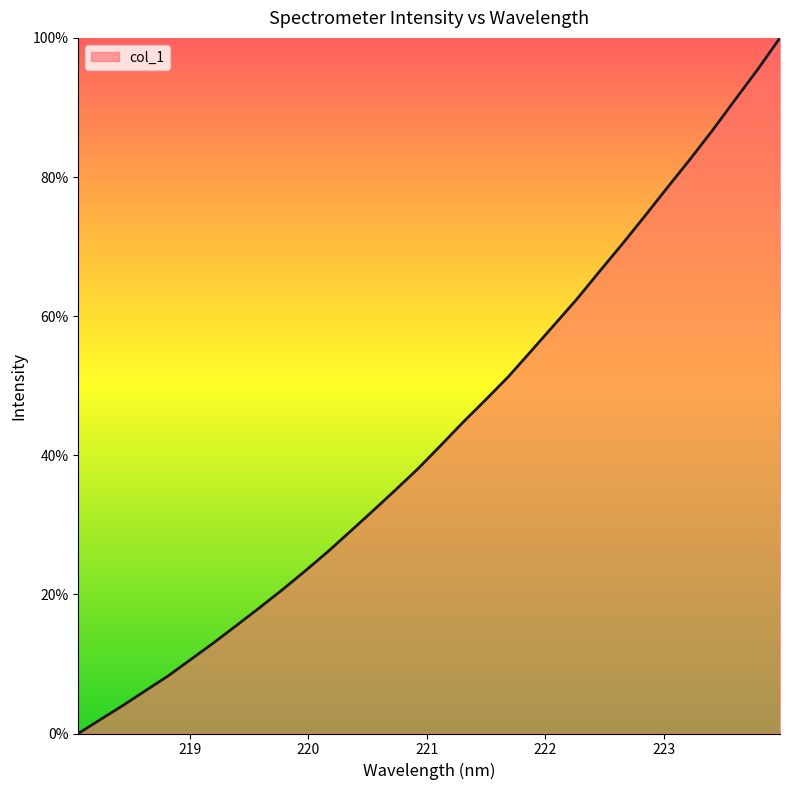

Count the number of data series in this chart.

1